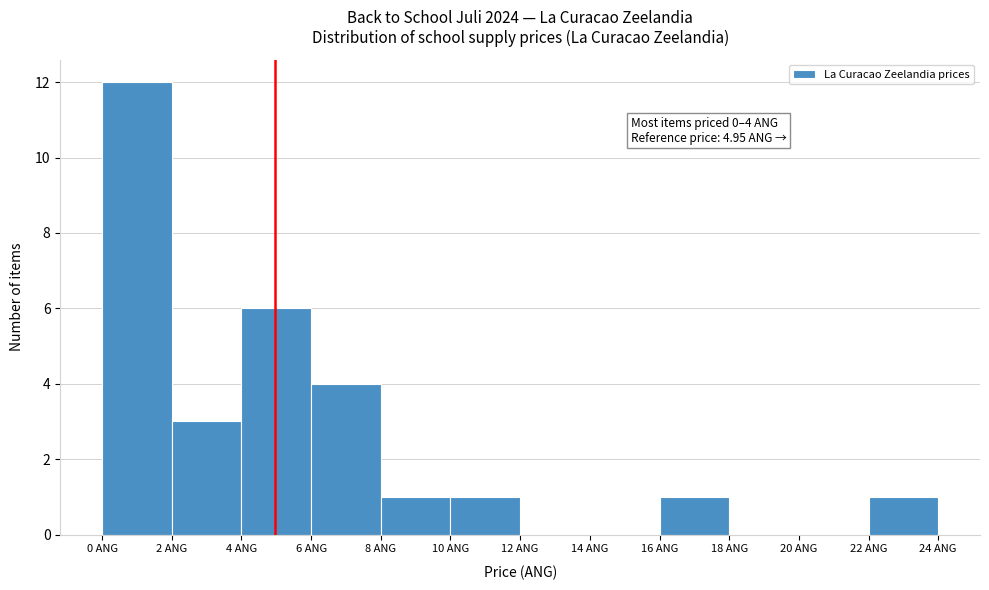

Which range on the x-axis has the tallest bar?

0 to 2